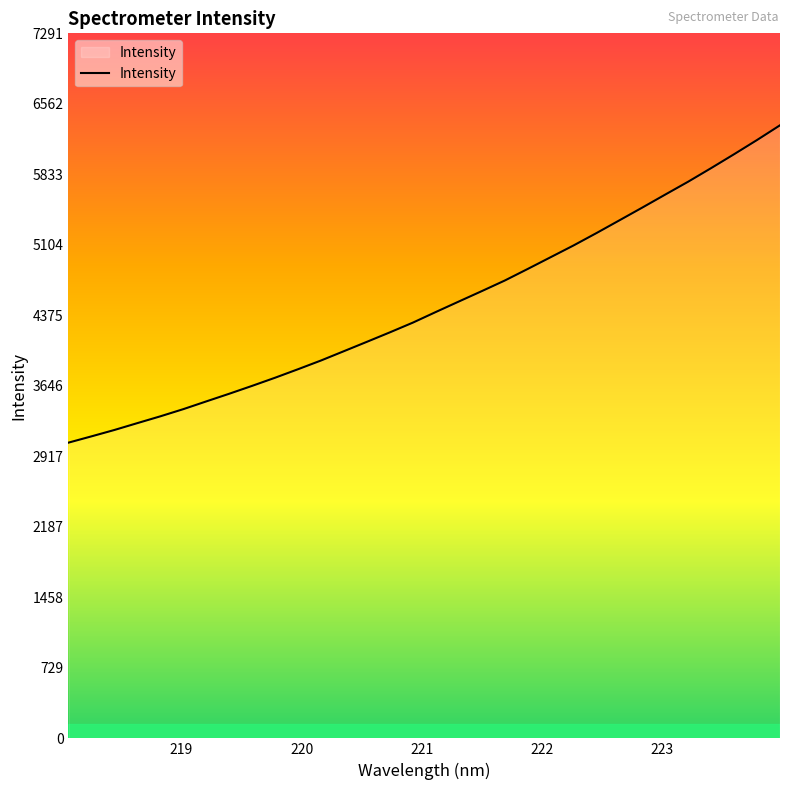

What is the difference between the maximum and minimum values?

3282.0